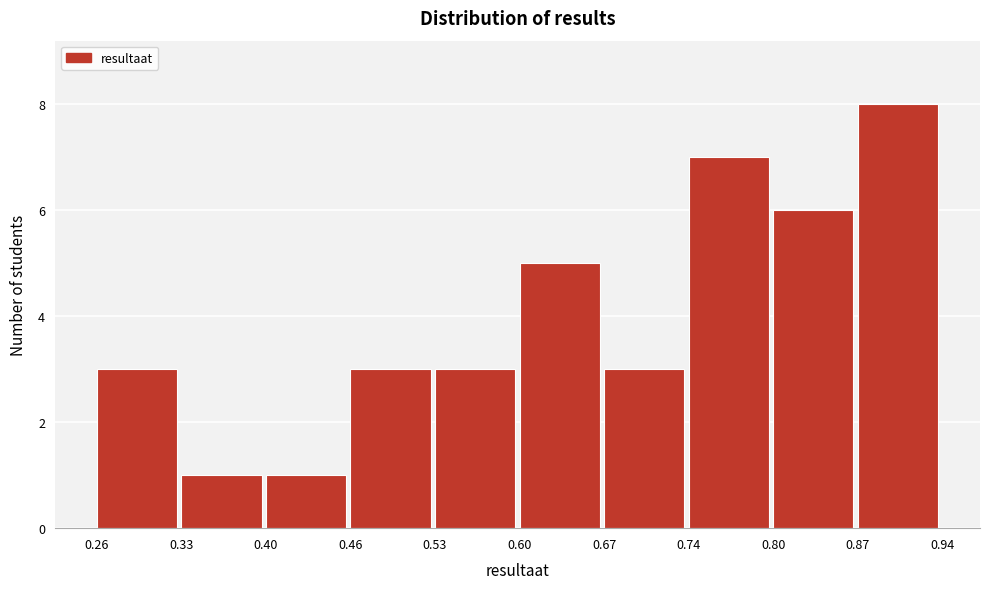

How tall is the bar that spans 0.46 to 0.53 on the x-axis? The values are not printed on the chart, so give them approximately, as read against the axis.

3